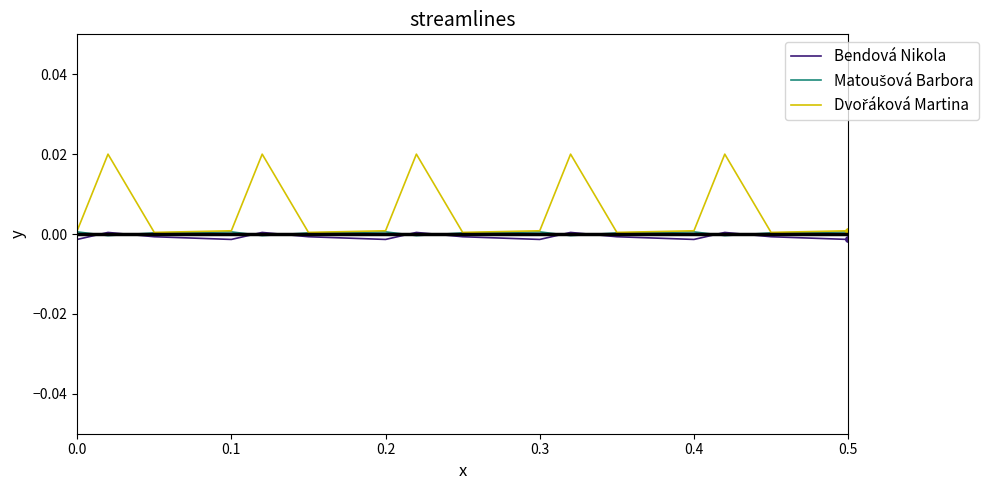

What is the label of the 2nd point from the left?

0.1